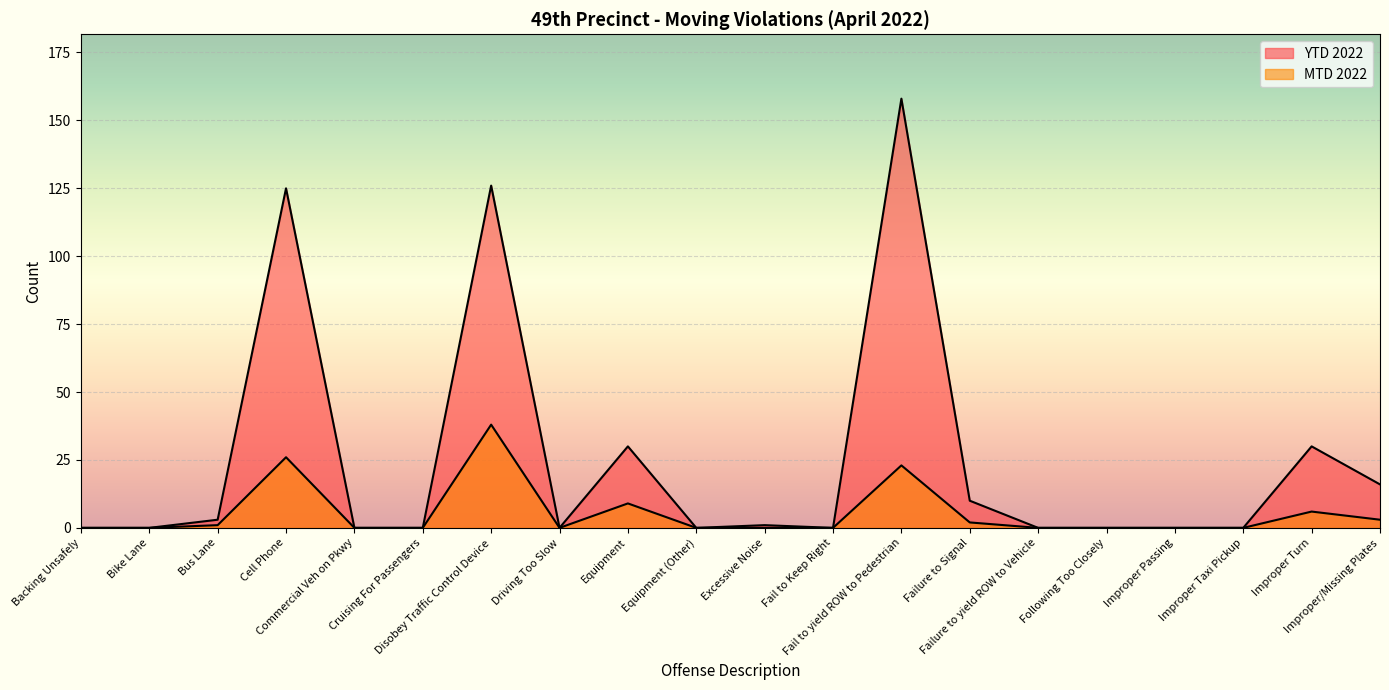

Rank the categories by MTD 2022 value from lowest to highest.

Backing Unsafely, Bike Lane, Commercial Veh on Pkwy, Cruising For Passengers, Driving Too Slow, Equipment (Other), Excessive Noise, Fail to Keep Right, Failure to yield ROW to Vehicle, Following Too Closely, Improper Passing, Improper Taxi Pickup, Bus Lane, Failure to Signal, Improper/Missing Plates, Improper Turn, Equipment, Fail to yield ROW to Pedestrian, Cell Phone, Disobey Traffic Control Device